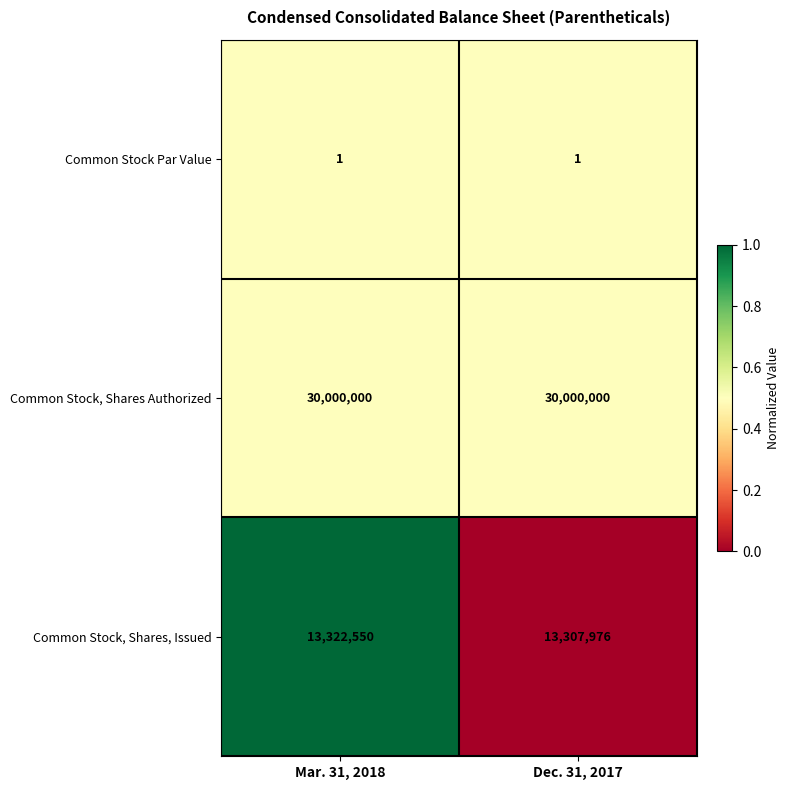

True or false: Common Stock, Shares, Issued has a value of 13307976 at Dec. 31, 2017.

True